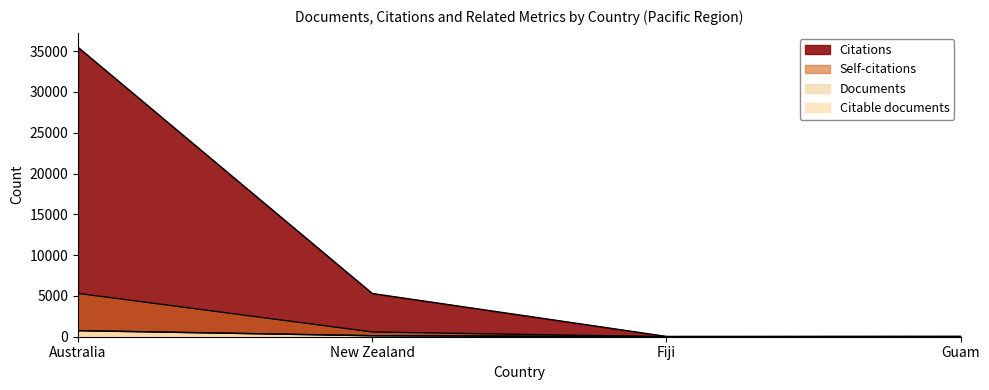

How many data points in Self-citations are above 583?

1